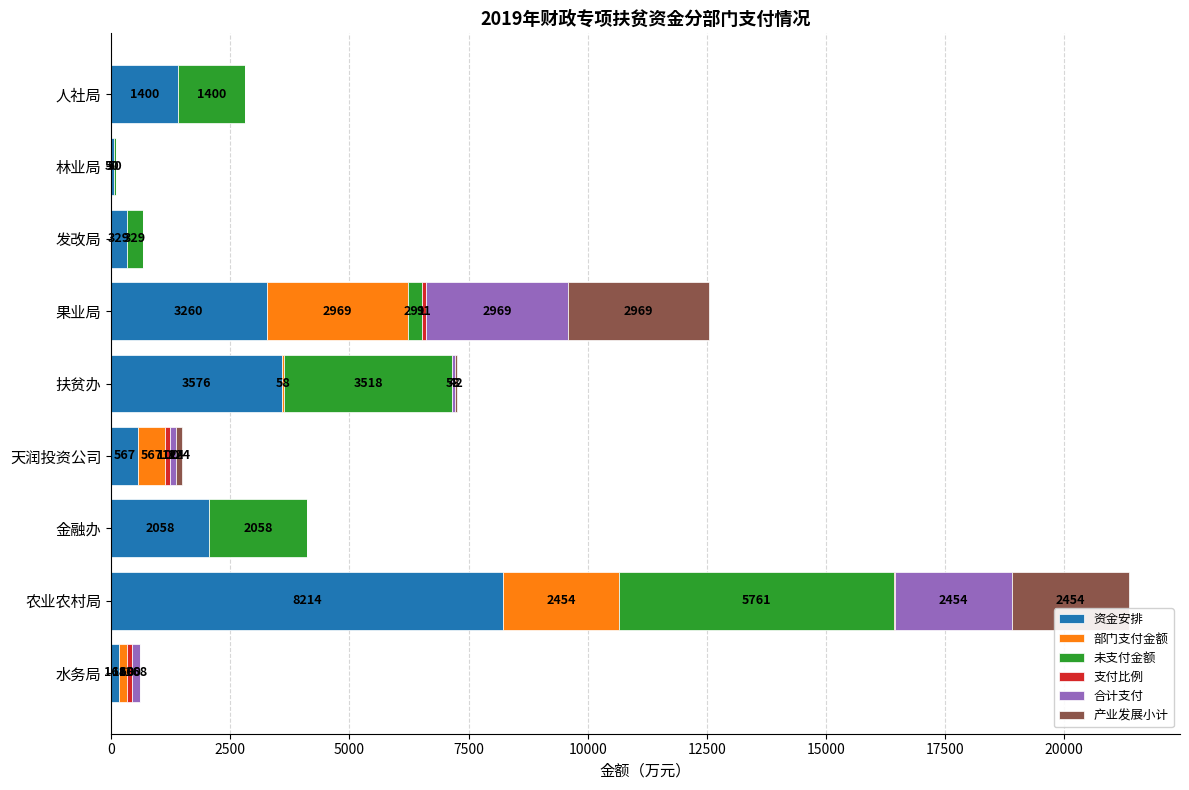

What is the sum of the 资金安排 values at 发改局 and 扶贫办?

3905.0